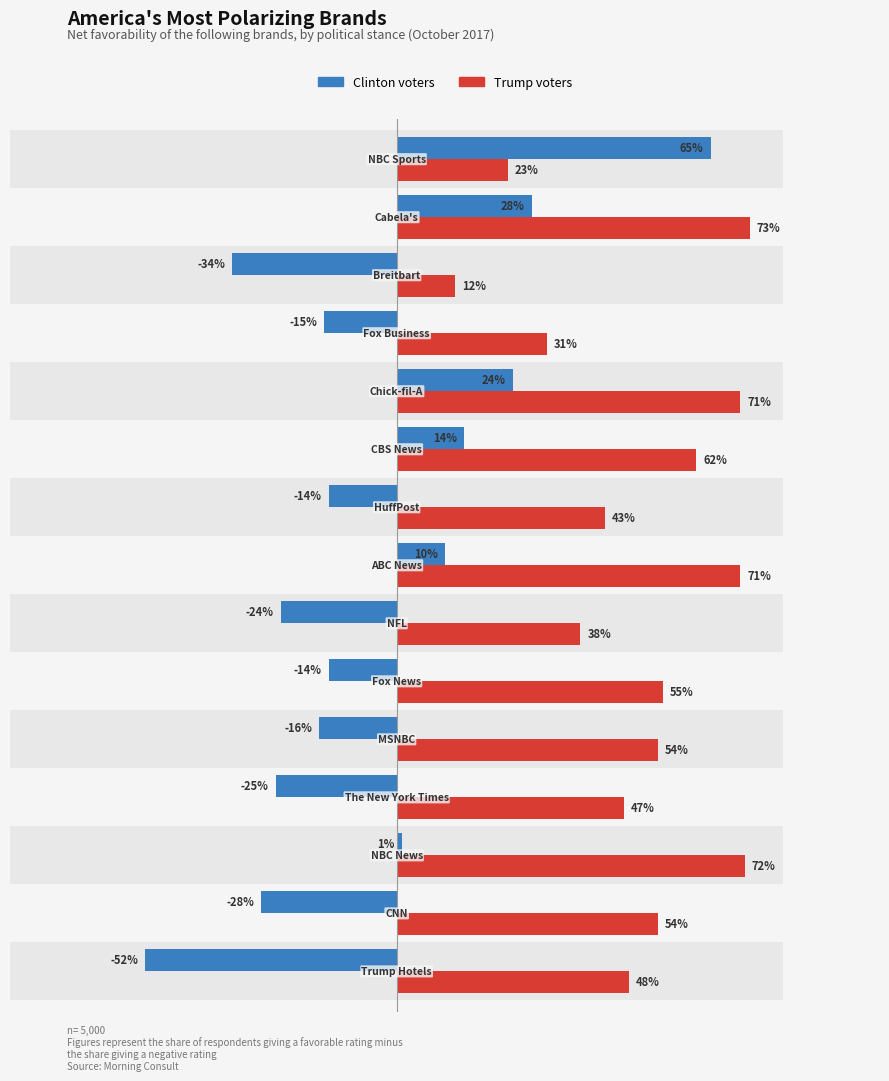

Is the value of Trump voters at 8 greater than the value of Clinton voters at 1?

Yes